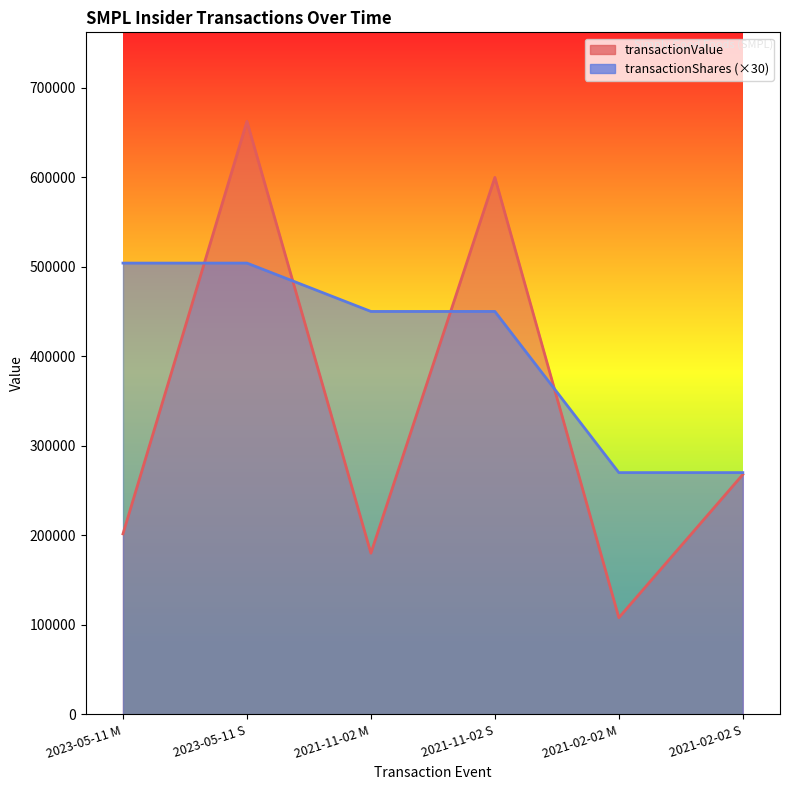

Reading left to right, extract all data points from this chart.

transactionValue: 201600	662360	180000	599673	108000	267840
transactionShares: 504000	504000	450000	450000	270000	270000